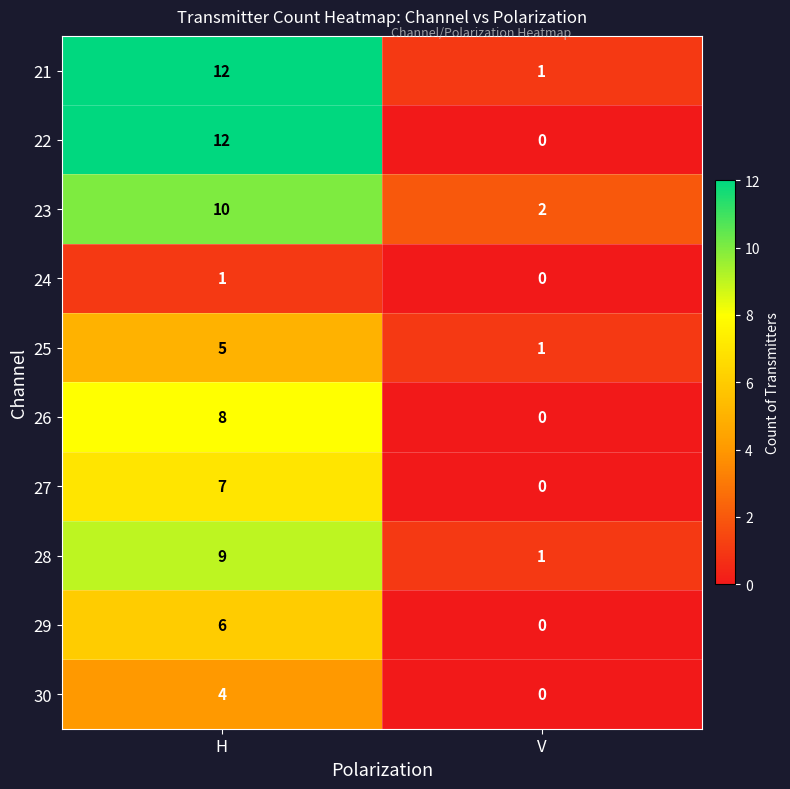

Is it true that 30 equals 5 at H?

False